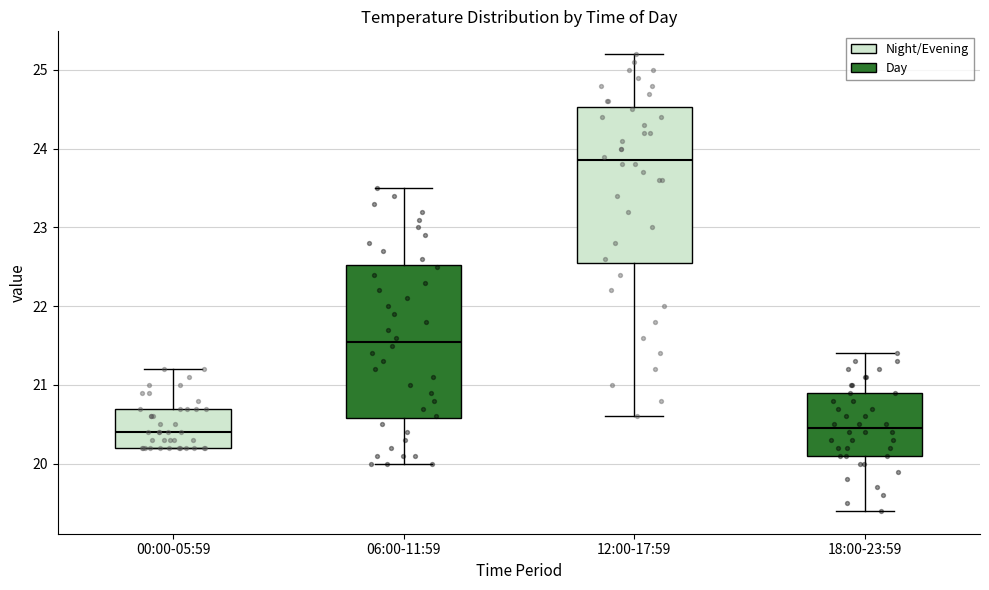

Which box's median line is the highest?

12:00-17:59